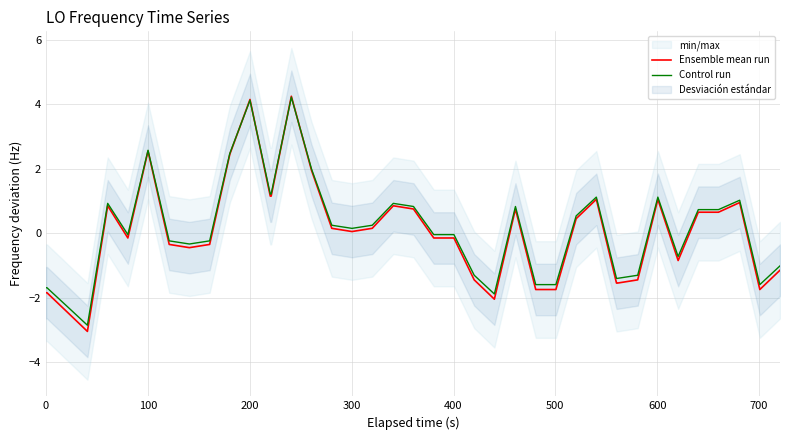

How many times do Ensemble mean run and Control run cross each other?

4